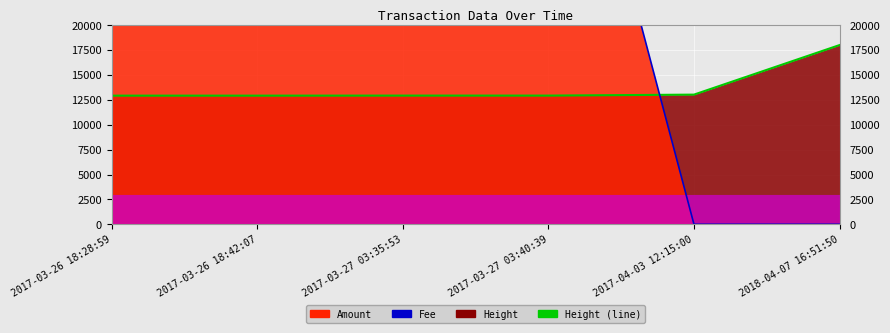

How many interior local valleys does the Amount (line) series have?

1